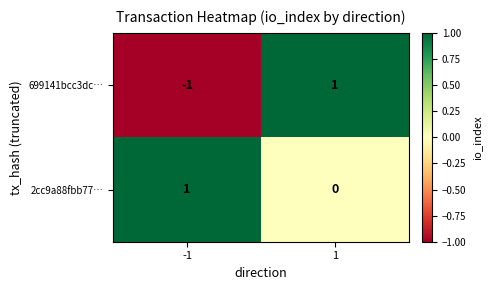

At which category does the chart reach its minimum across all series?

-1